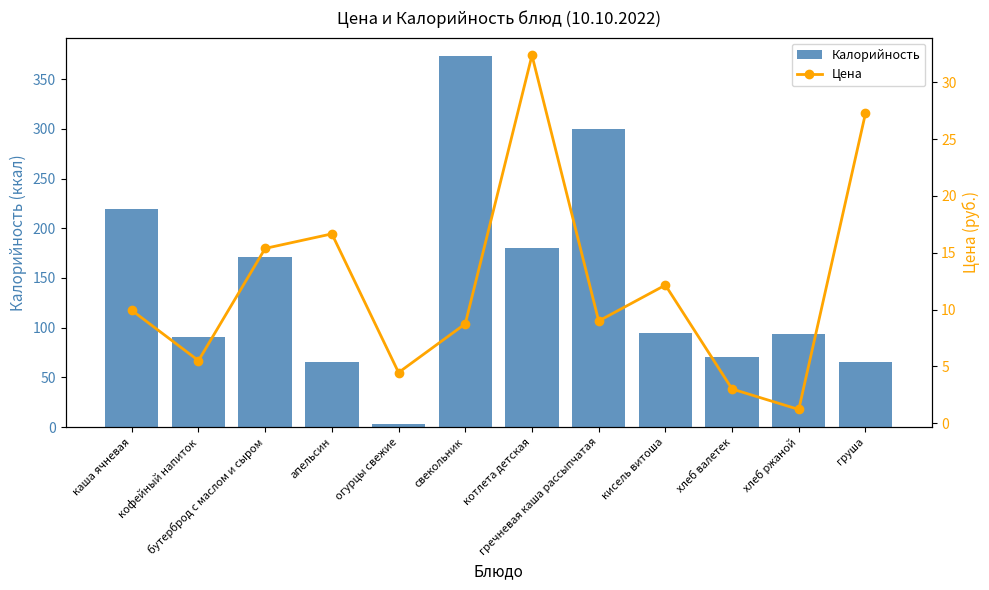

Which label corresponds to the smallest value in the chart?

хлеб ржаной